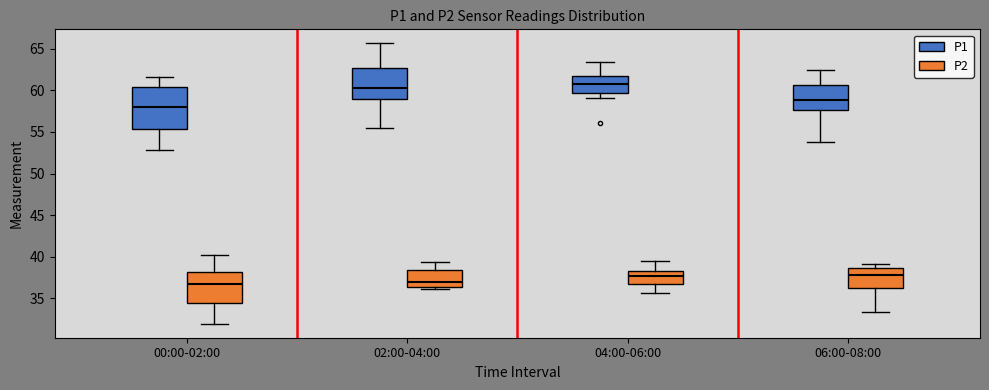

Comparing the boxes themselves (not the whiskers), which one is the tallest?

00:00-02:00 (P1)